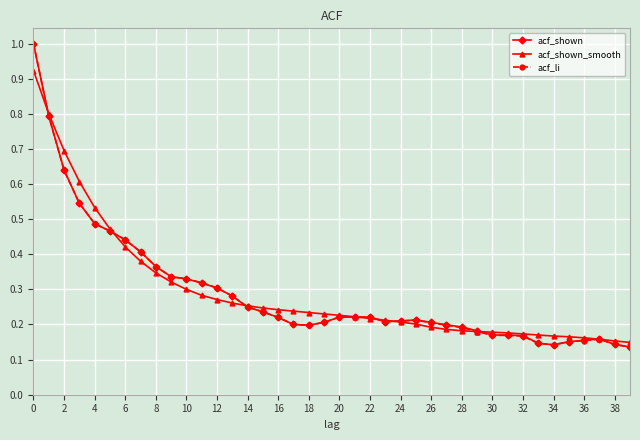

At how many categories does at least one series exceed 0?

40